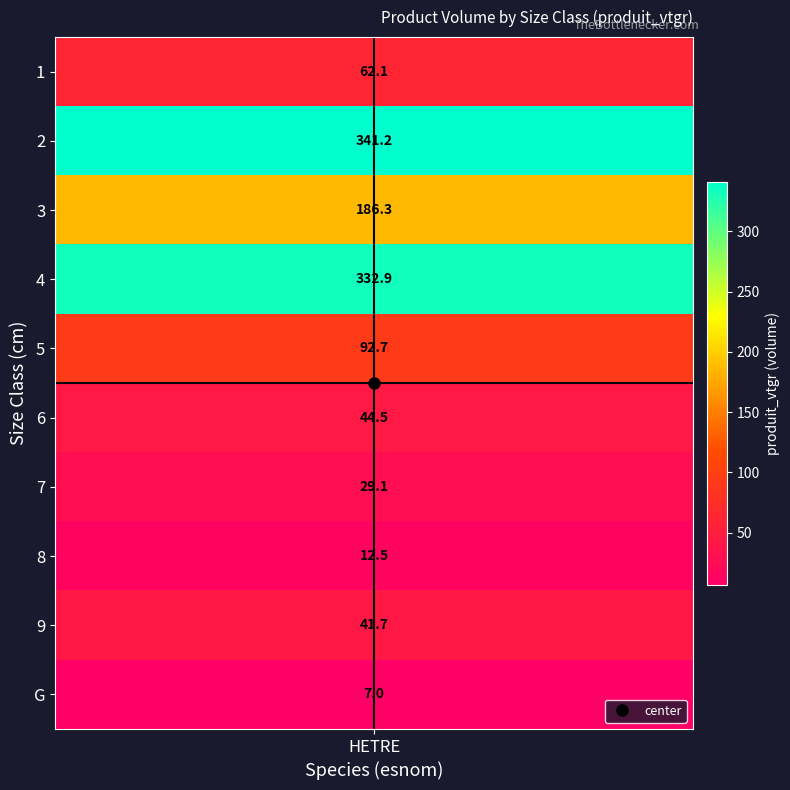

What is the approximate value at 2?

341.2